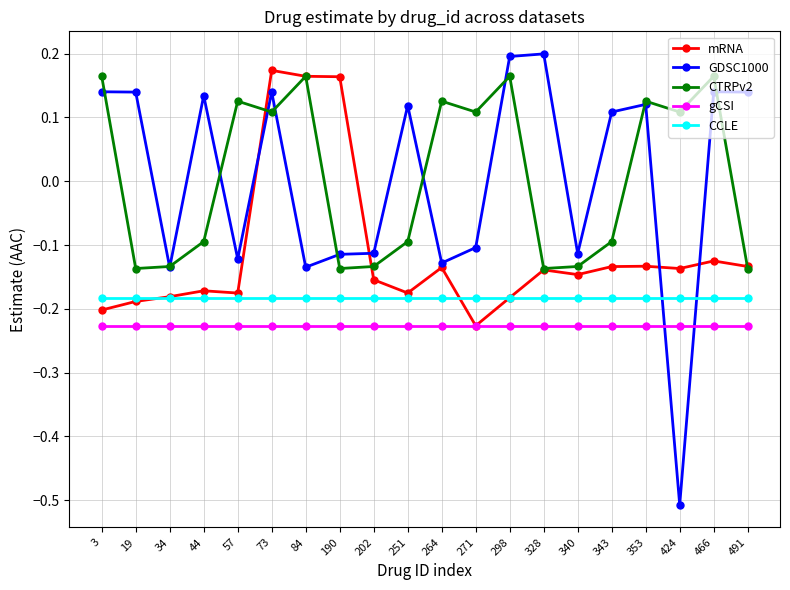

True or false: CTRPv2 and CCLE cross at least once.

False